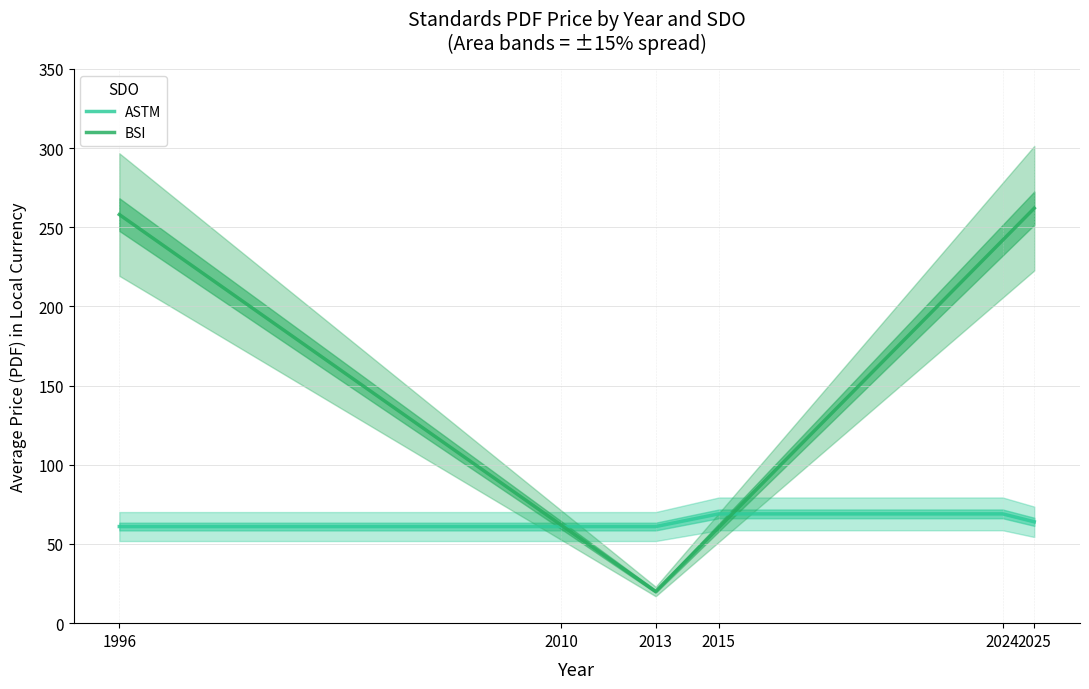

What is the value of the ASTM point at the 1st from the left?

61.0